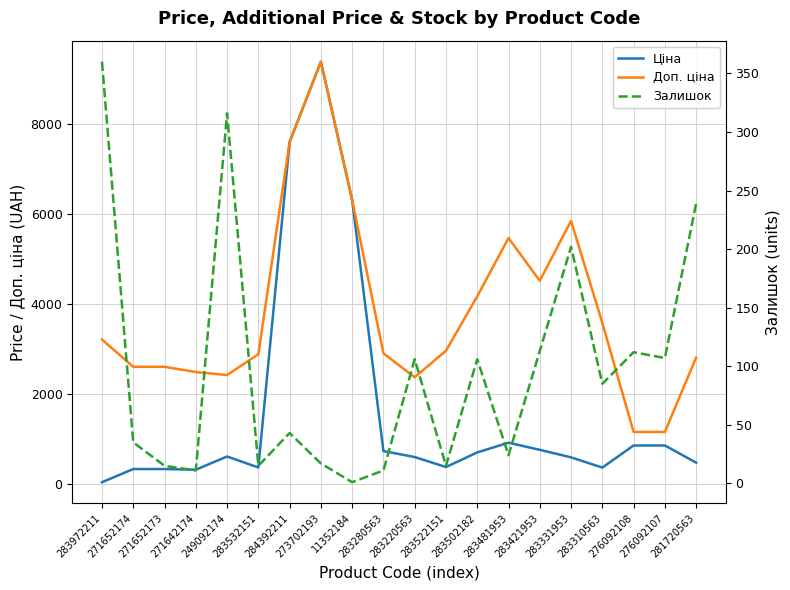

How many lines are shown in the chart?

3